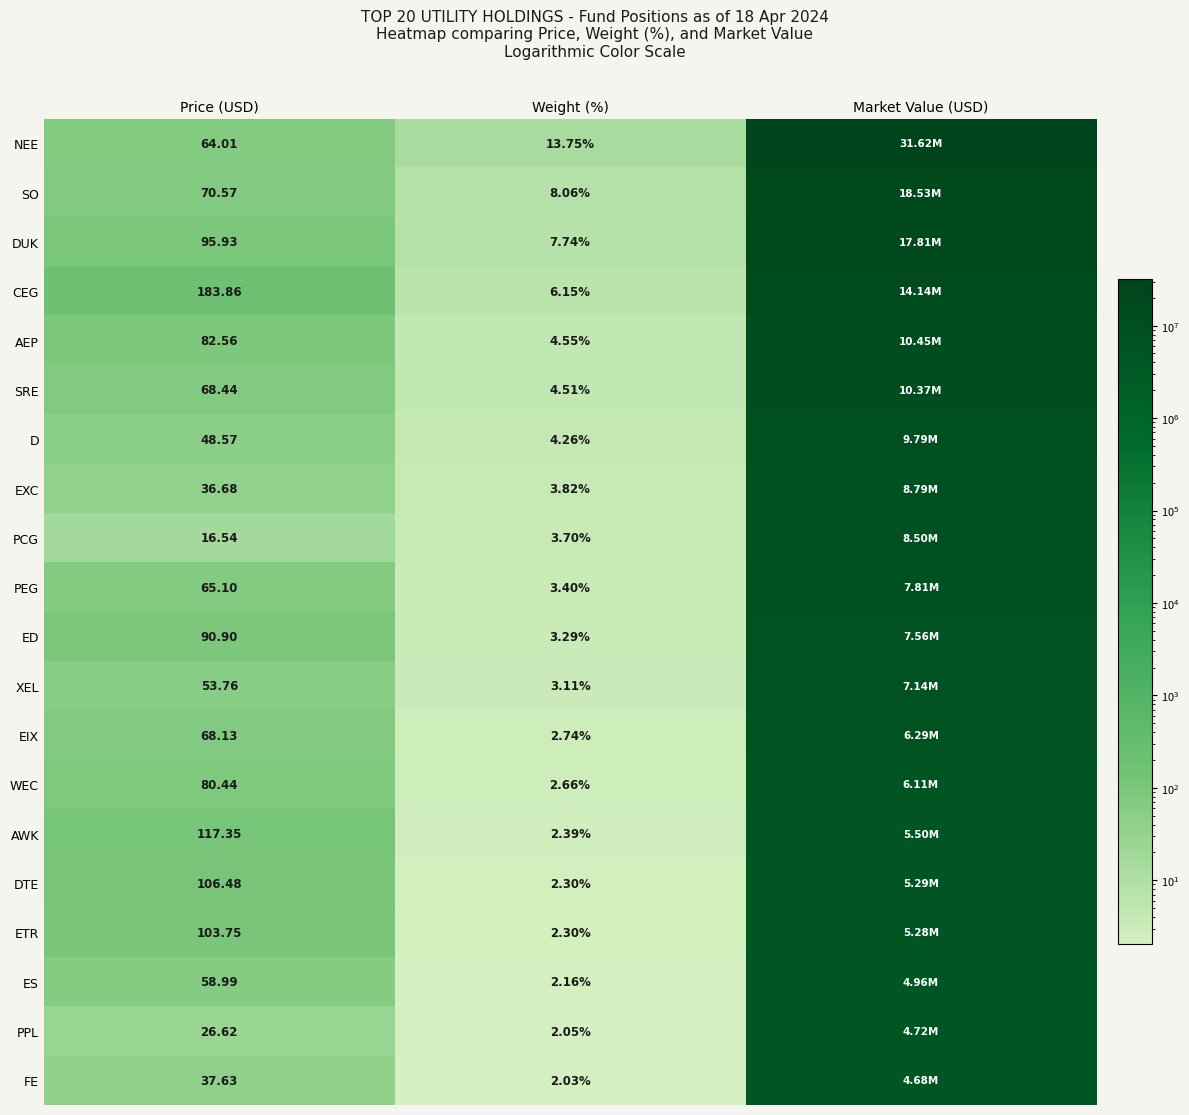

Is the value of PPL at Weight (%) greater than the value of ES at Weight (%)?

No